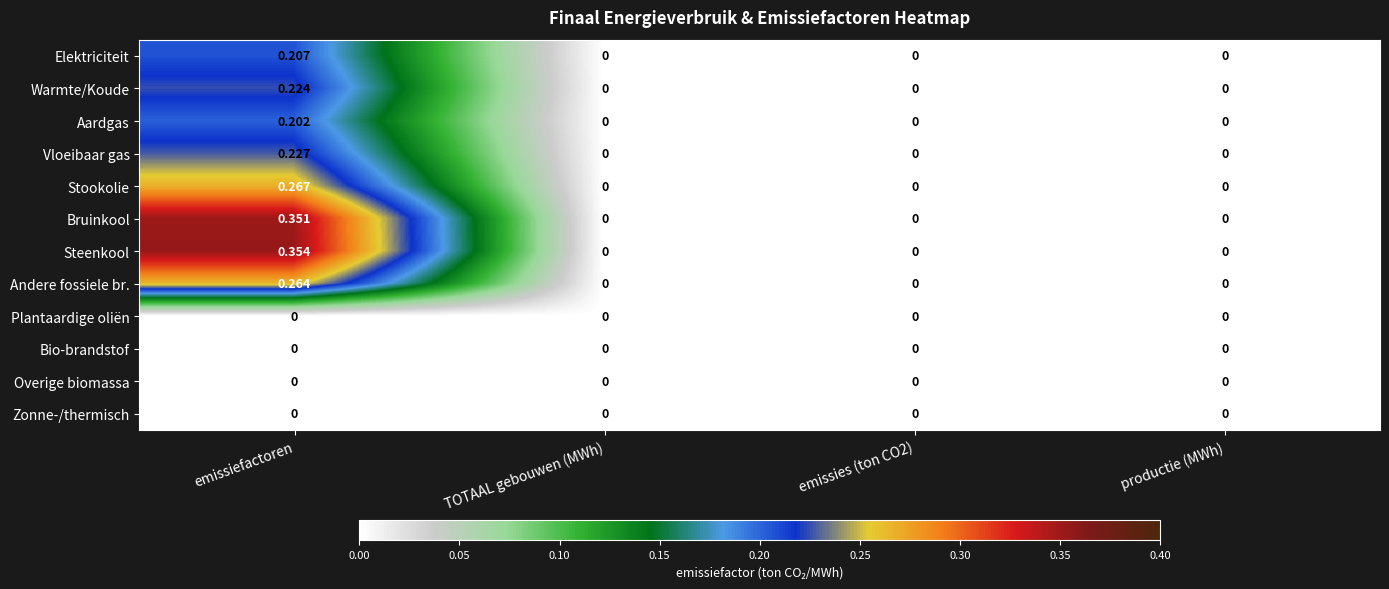

Which series has the largest range (max minus min)?

Steenkool